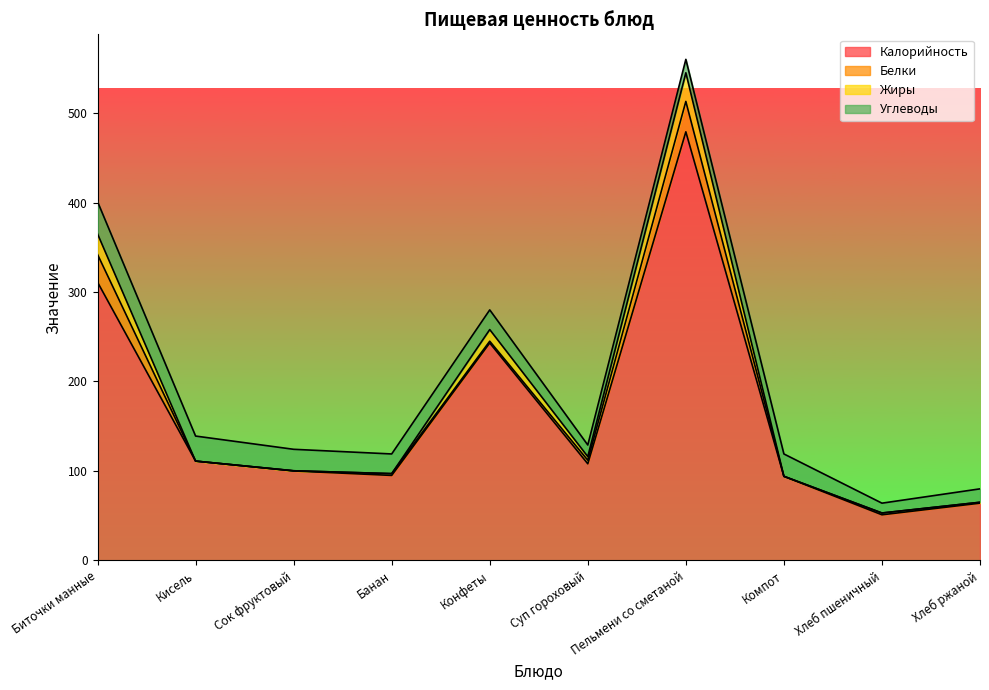

What are all the series names shown in the legend?

Калорийность, Белки, Жиры, Углеводы